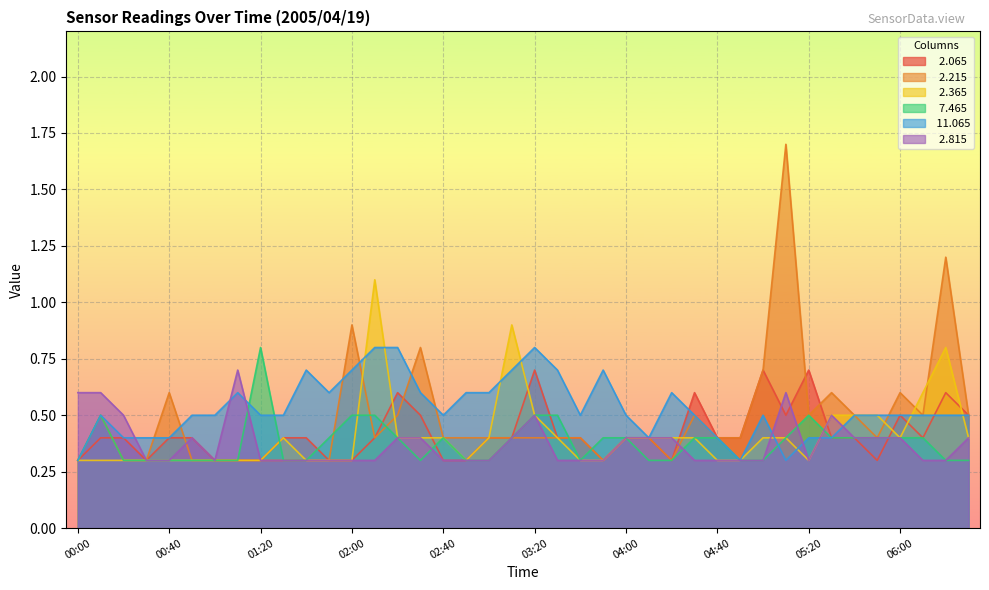

Is the value of   2.215 at 04:20 greater than the value of   7.465 at 01:40?

No